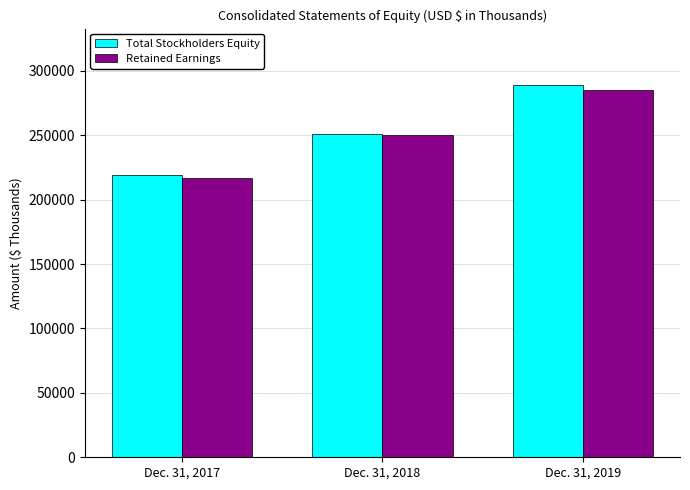

Where is Total Stockholders Equity nearest to the value 254420?

Dec. 31, 2018